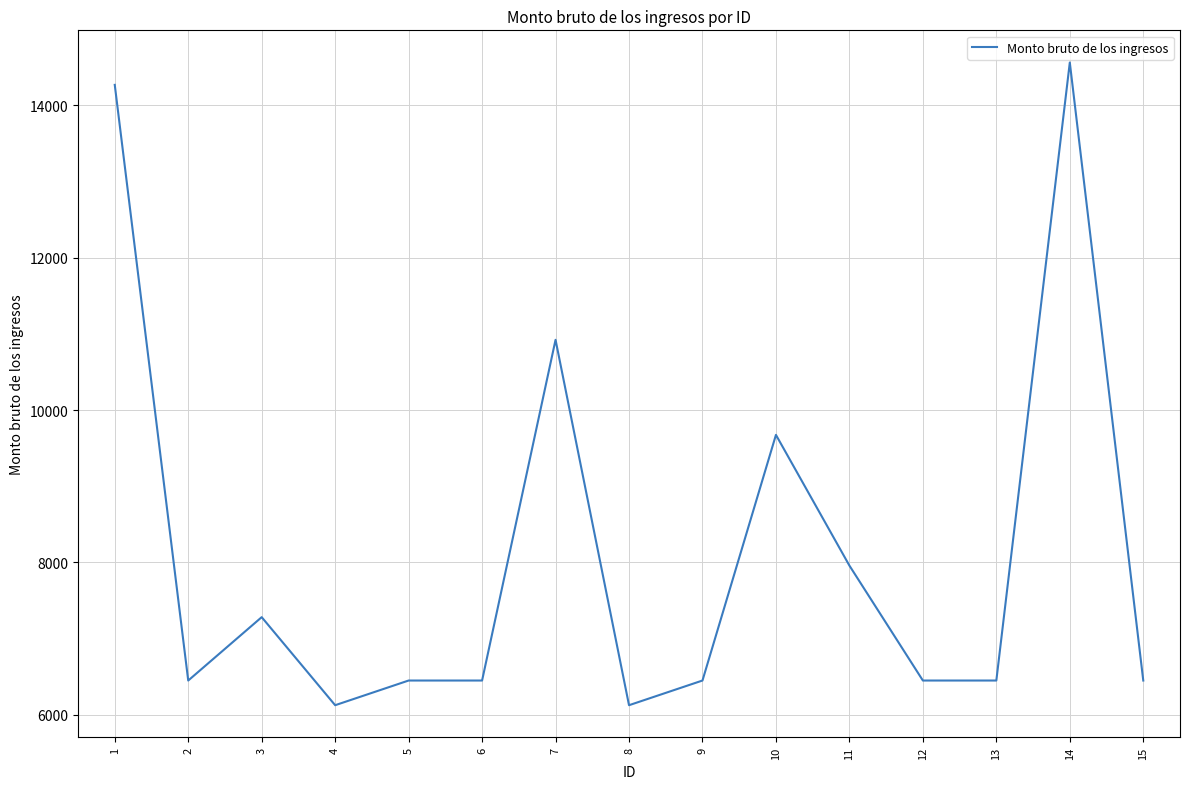

Is this an area chart (filled region under the line)?

No